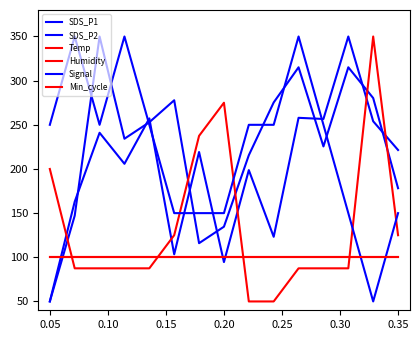

Reading left to right, transcribe all the data shown in this chart.

SDS_P1: 50.0	162.9	241.0	205.9	257.3	103.4	219.2	94.6	198.7	123.2	257.9	256.6	350.0	254.0	221.5
SDS_P2: 50.0	147.1	350.0	234.2	252.9	277.8	116.0	134.6	215.6	275.3	315.1	225.5	315.1	280.3	178.2
Temp: 200.0	87.5	87.5	87.5	87.5	125.0	237.5	275.0	50.0	50.0	87.5	87.5	87.5	350.0	125.0
Humidity: 100.0	100.0	100.0	100.0	100.0	100.0	100.0	100.0	100.0	100.0	100.0	100.0	100.0	100.0	100.0
Signal: 250.0	350.0	250.0	350.0	250.0	150.0	150.0	150.0	250.0	250.0	350.0	250.0	150.0	50.0	150.0
Min_cycle: 100.0	100.0	100.0	100.0	100.0	100.0	100.0	100.0	100.0	100.0	100.0	100.0	100.0	100.0	100.0